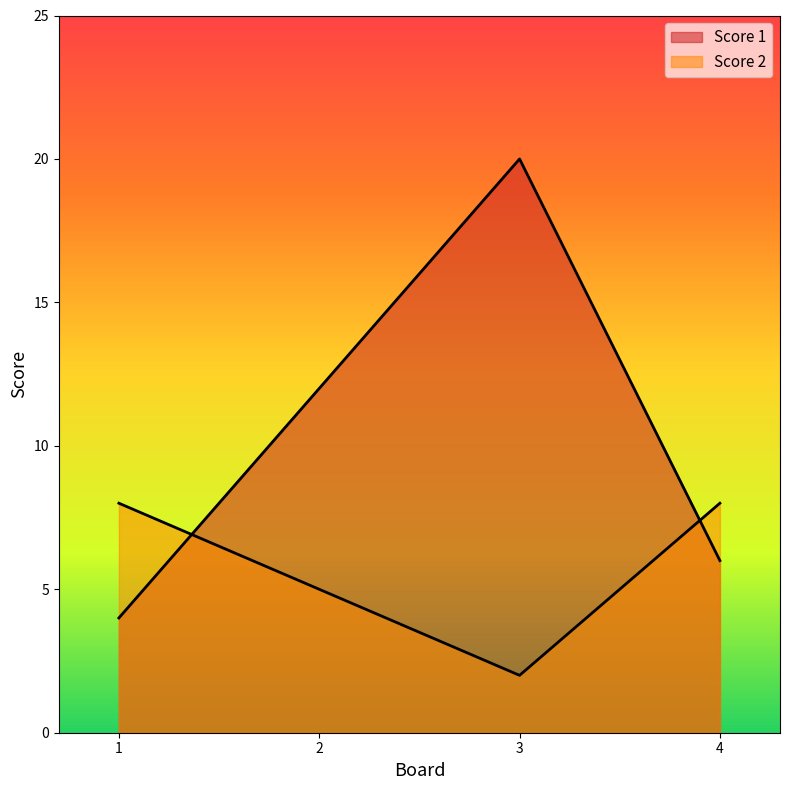

Which label corresponds to the smallest value in the chart?

3